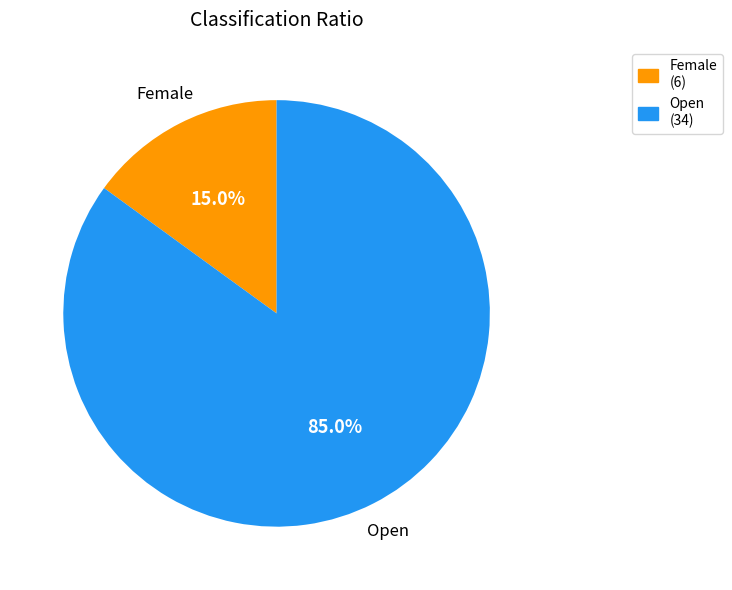

What percentage is the Female slice, to the nearest percent?

15%